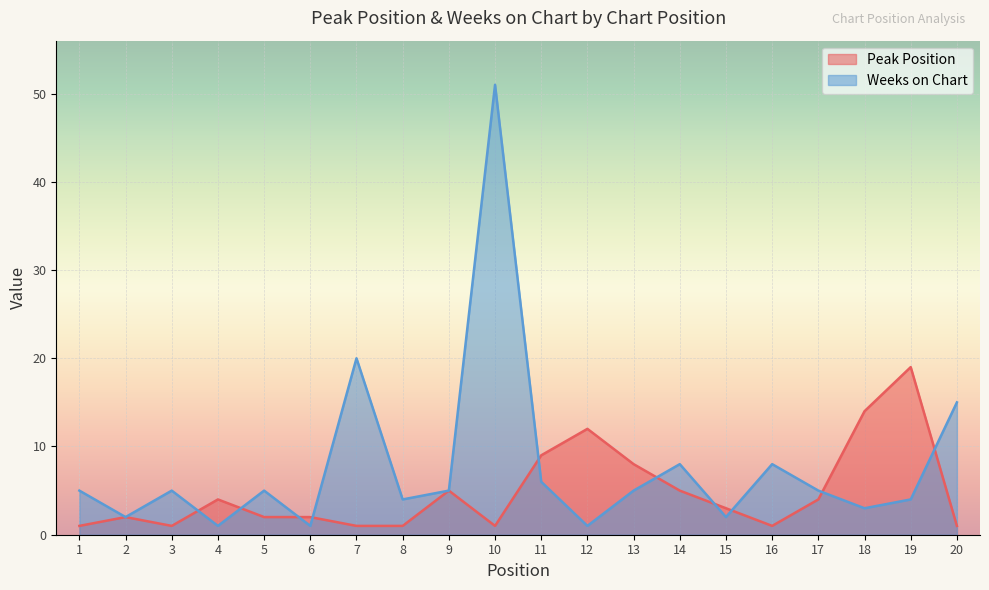

At which label is Peak Position closest to 10?

11